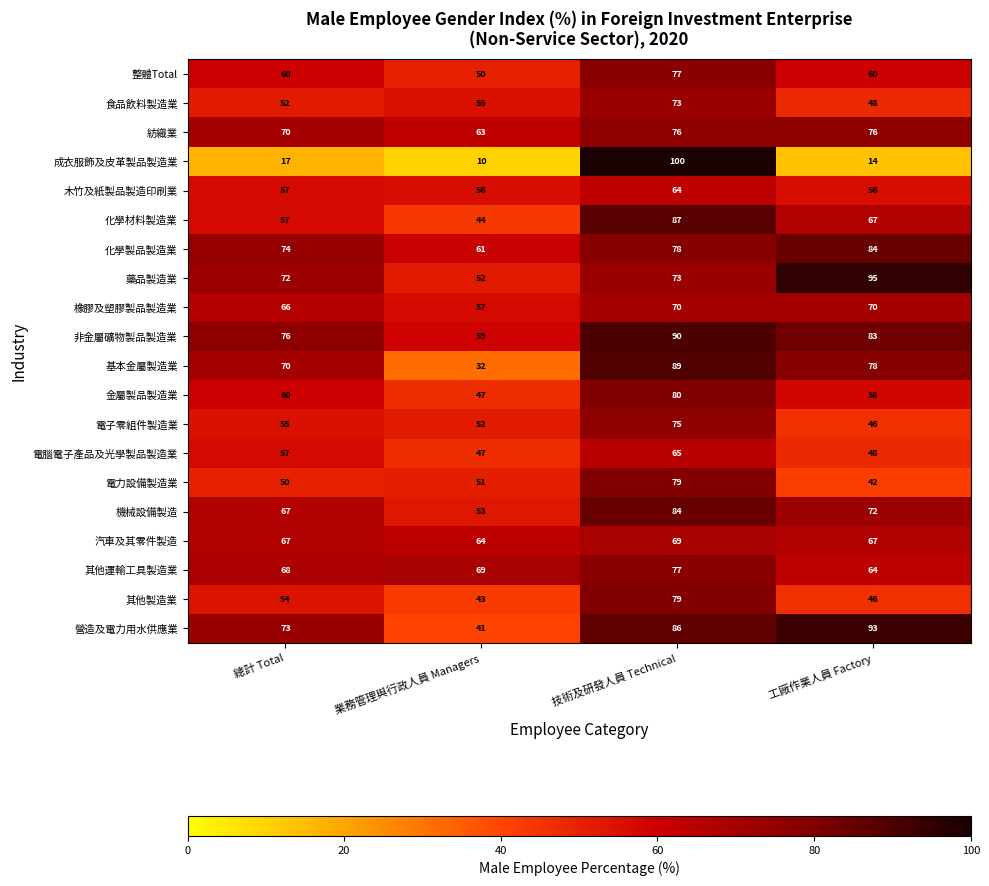

At which category does the chart reach its minimum across all series?

業務管理與行政人員 Managers